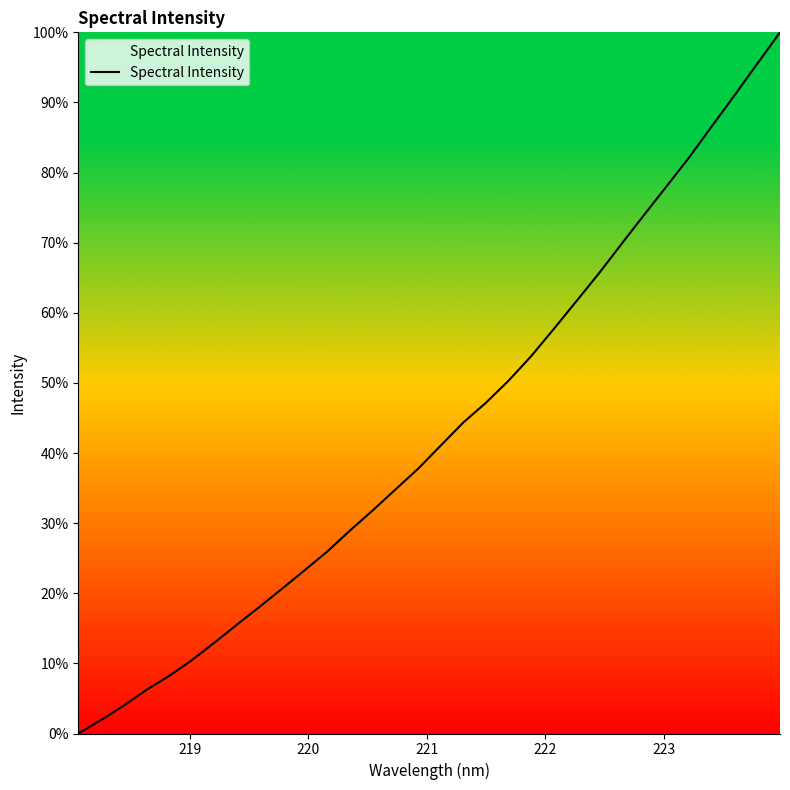

What is the maximum value shown in the chart?

100.0